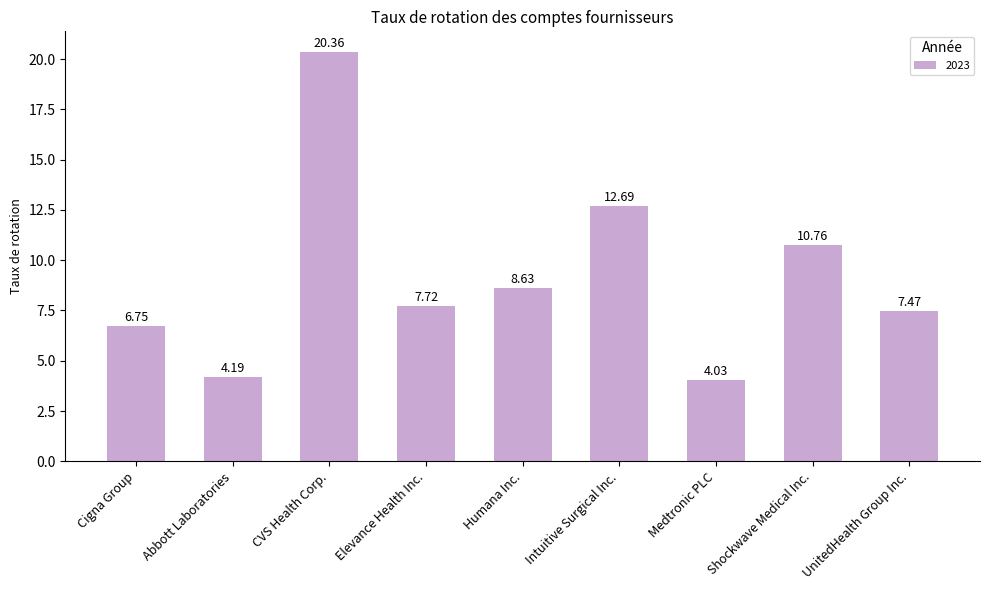

What is the maximum value shown in the chart?

20.4